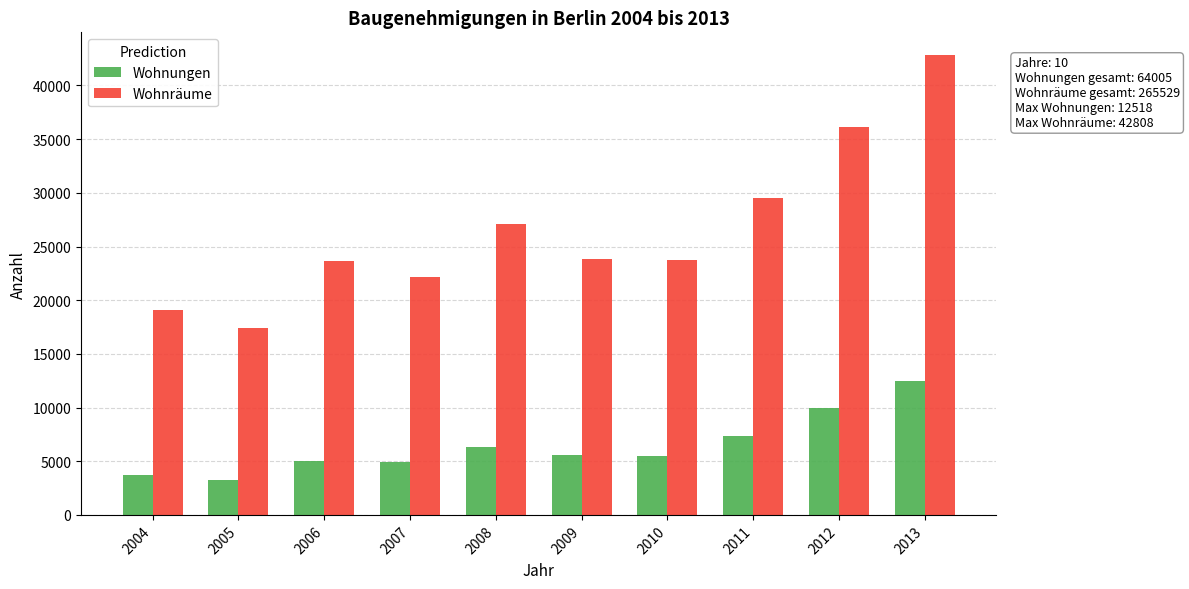

At which category is the sum across all series the highest?

2013